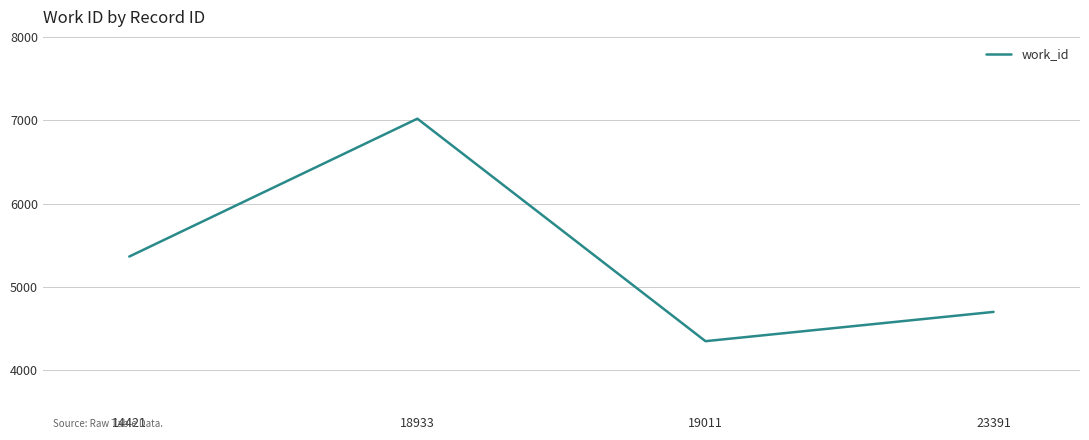

What is the difference between the values at 14421 and 18933?

1653